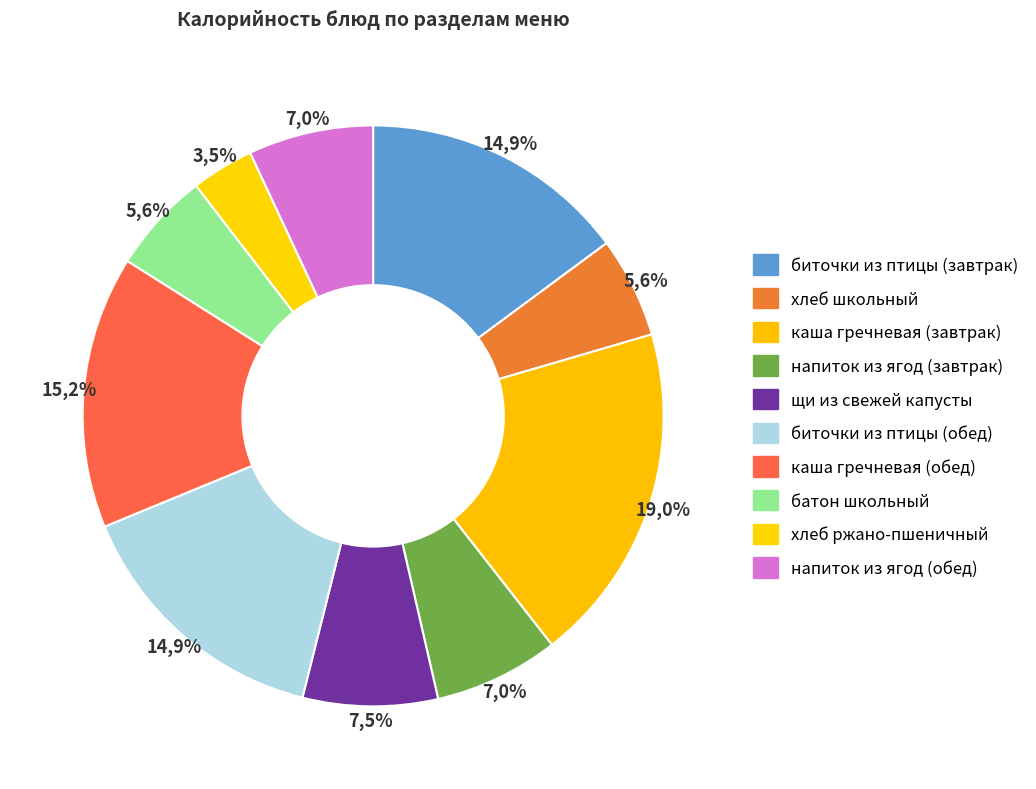

Combined, what portion of the pie is напиток из ягод (завтрак) and каша гречневая (завтрак)?

25.9%